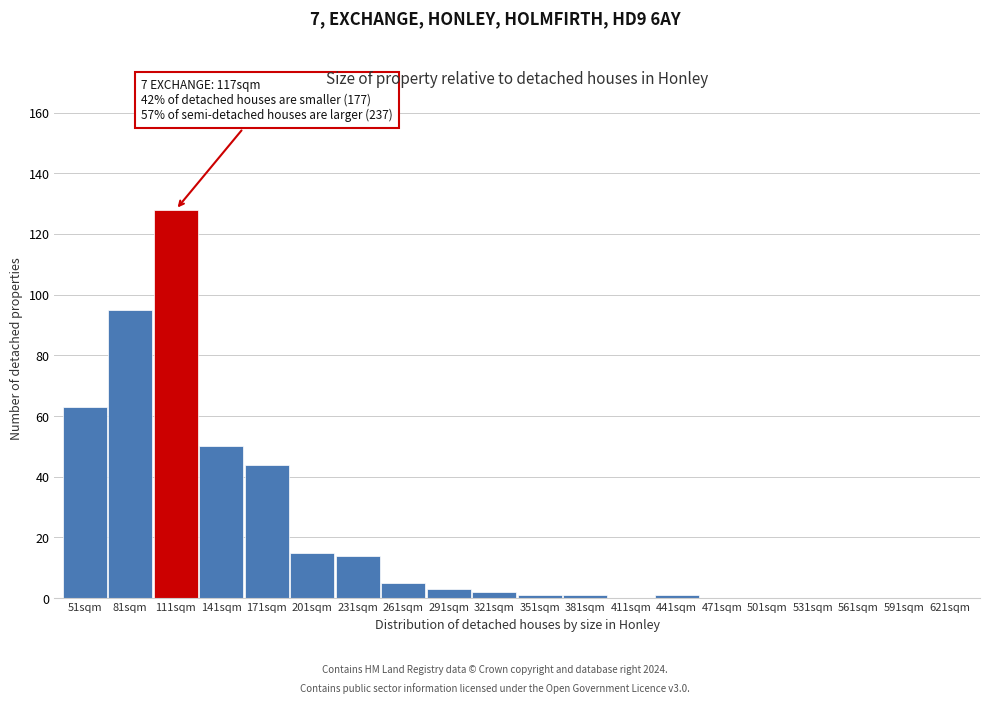

Reading left to right, what are all the values shown in this chart?

51sqm=63	81sqm=95	111sqm=128	141sqm=50	171sqm=44	201sqm=15	231sqm=14	261sqm=5	291sqm=3	321sqm=2	351sqm=1	381sqm=1	411sqm=0	441sqm=1	471sqm=0	501sqm=0	531sqm=0	561sqm=0	591sqm=0	621sqm=0